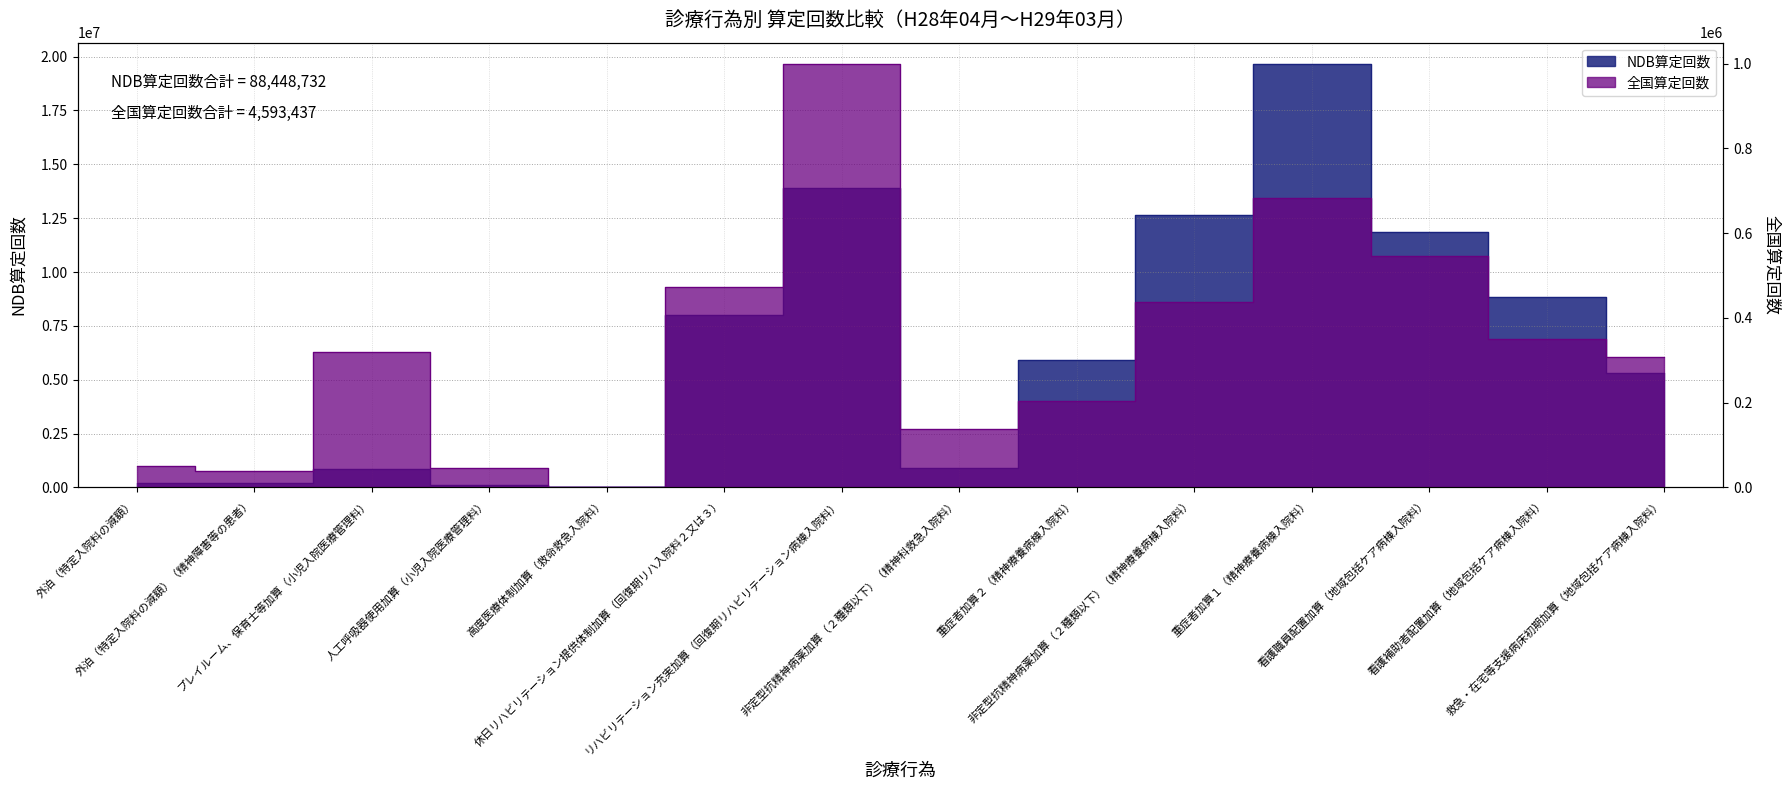

Where is the first local minimum for NDB算定回数?

高度医療体制加算（救命救急入院料）